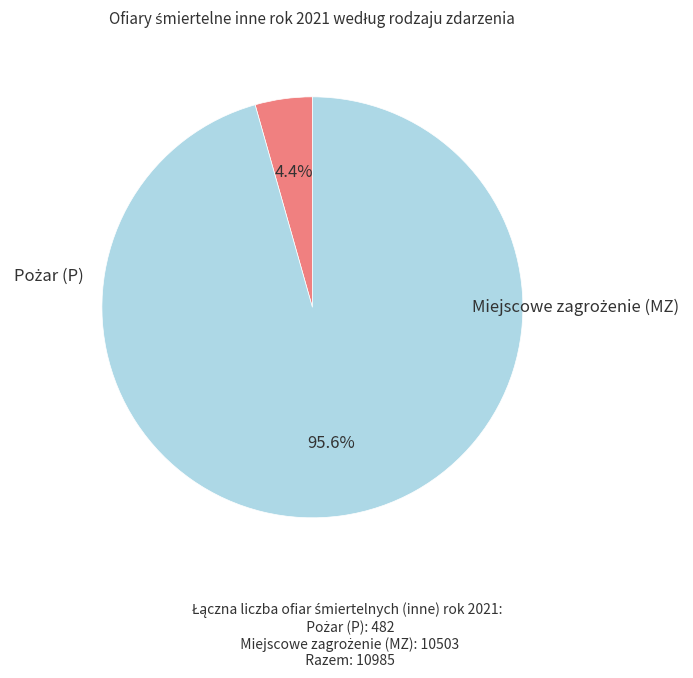

Is there a majority slice in this chart?

Yes